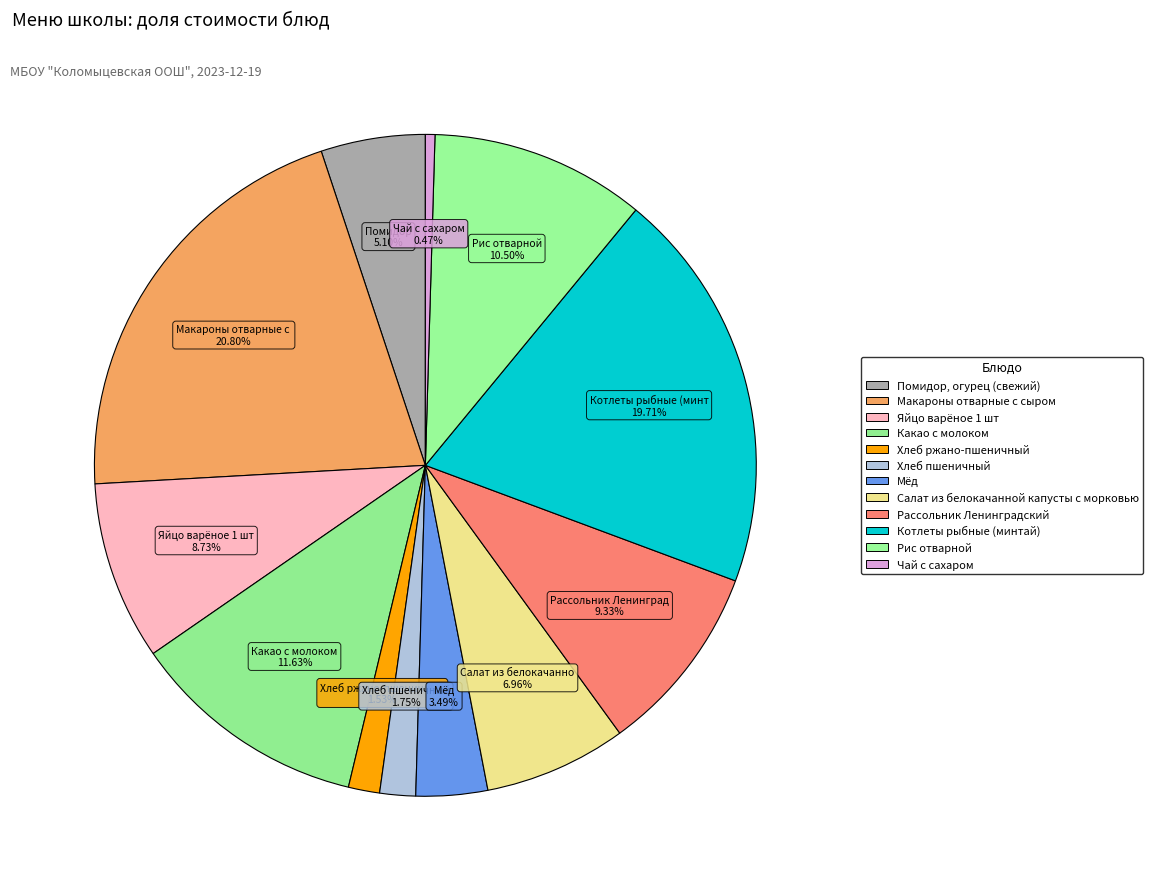

How many segments does this pie chart have?

12